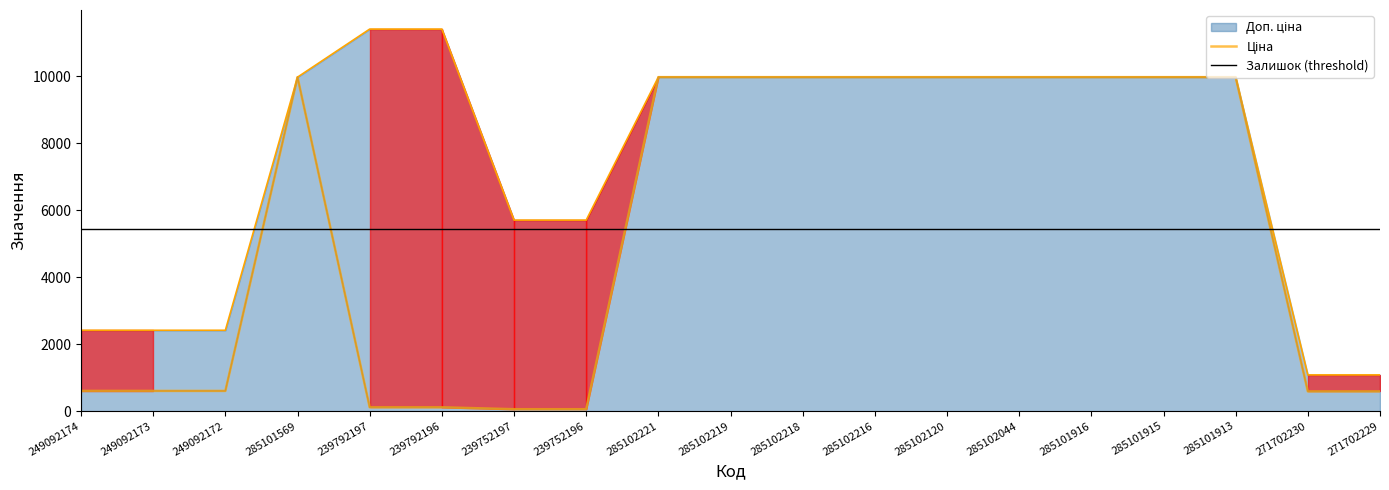

True or false: Доп. ціна and Ціна cross at least once.

False